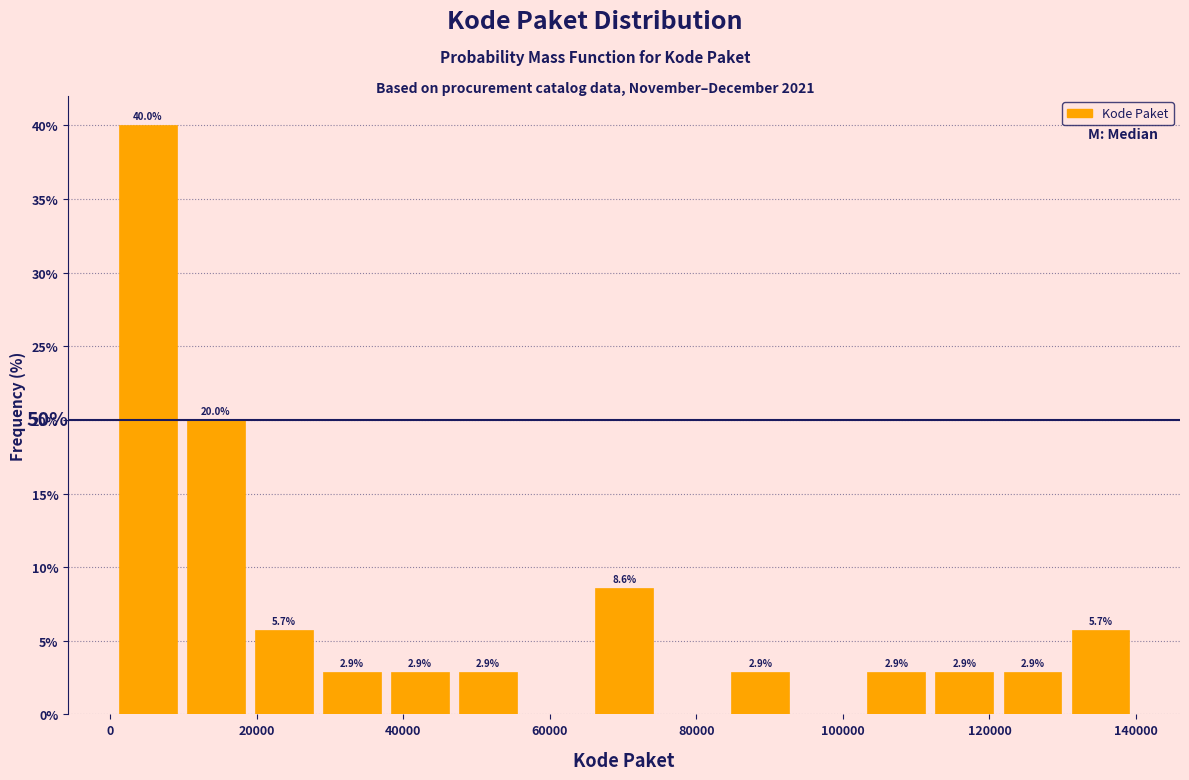

Which range on the x-axis has the tallest bar?

0 to 10000